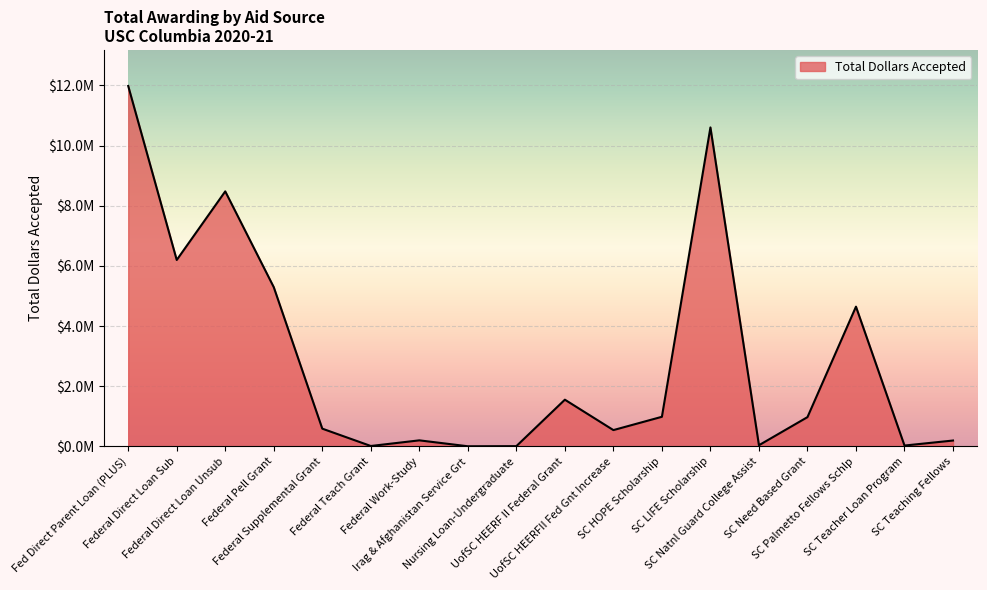

What is the sum of the values at UofSC HEERF II Federal Grant and SC Teaching Fellows?

1750650.0